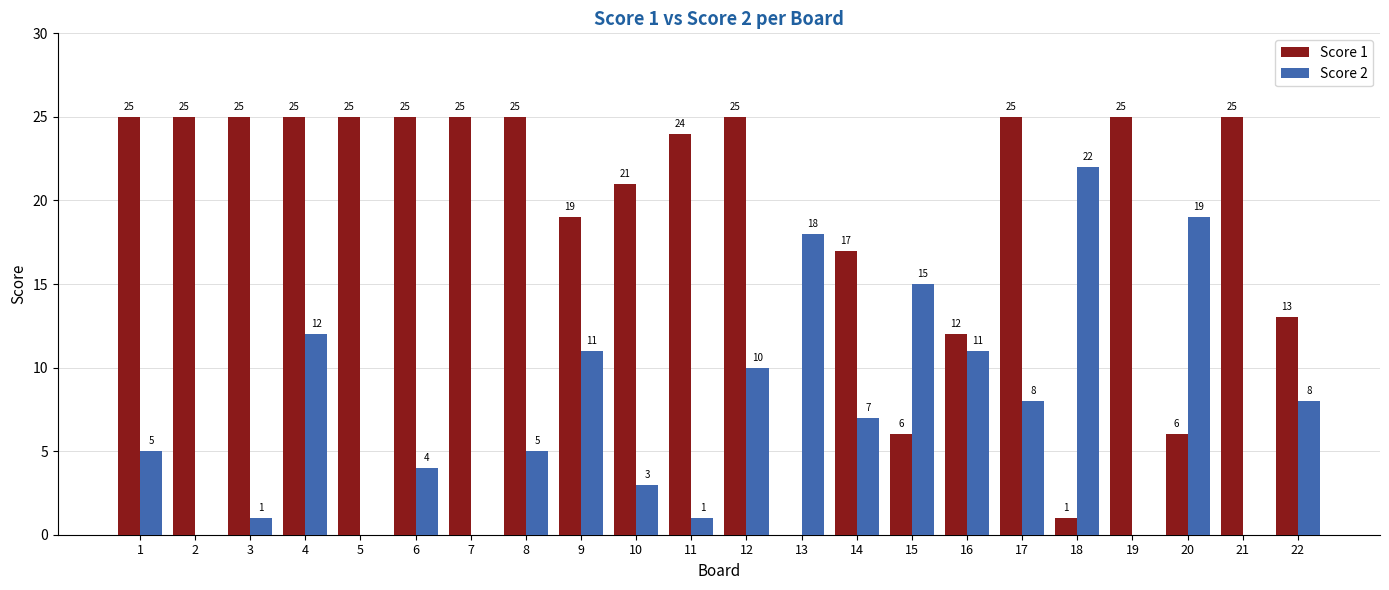

How many categories are shown in the chart?

22